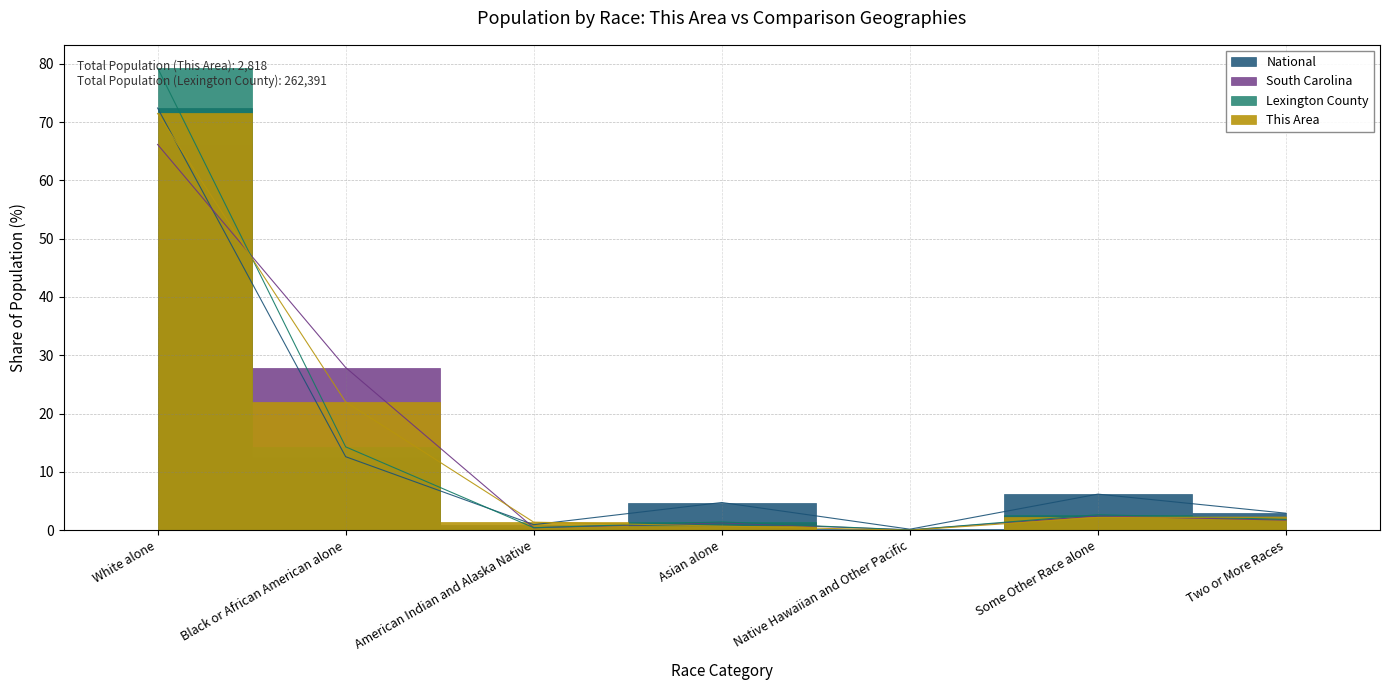

How many values in the South Carolina series are below 1?

2